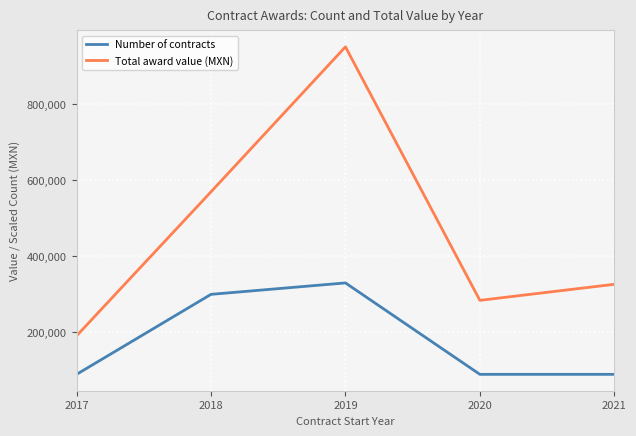

List the series in order of their peak value, highest first.

Total award value (MXN), Number of contracts